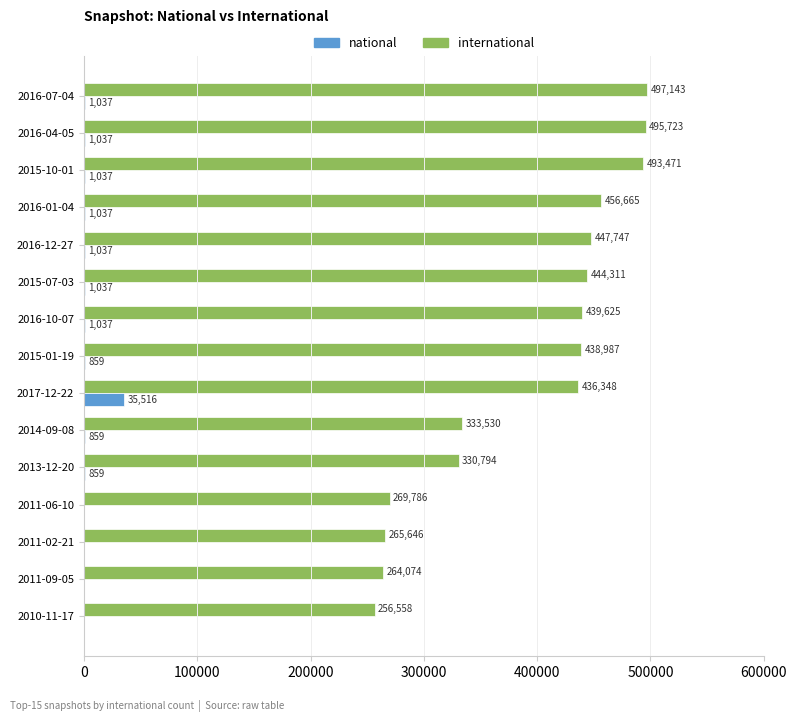

How many series are shown in this chart?

2